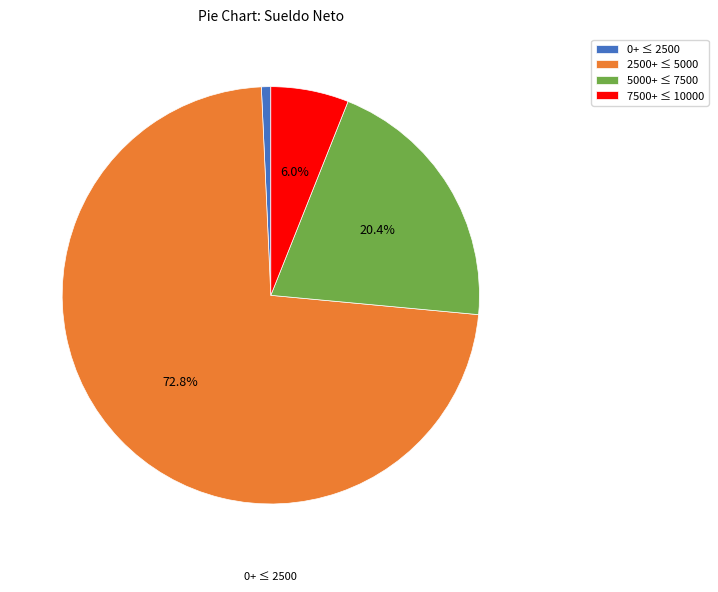

How much of the chart is everything except 5000+ ≤ 7500?

79.6%